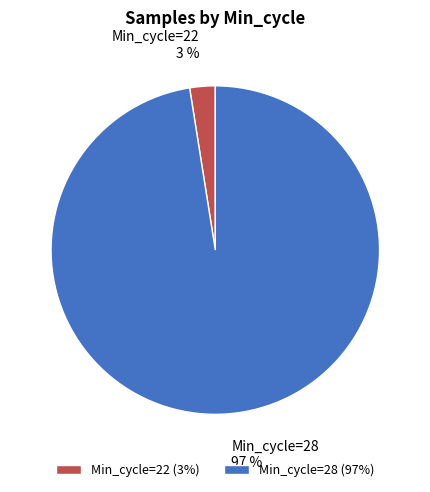

Count the number of slices in the pie.

2